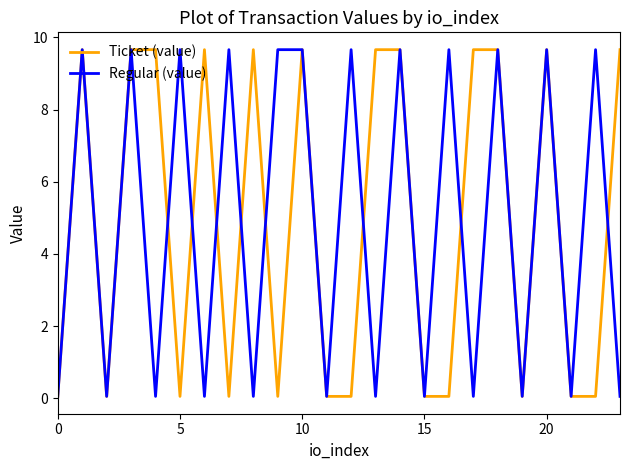

What is the highest value of the Regular (value) series?

9.7